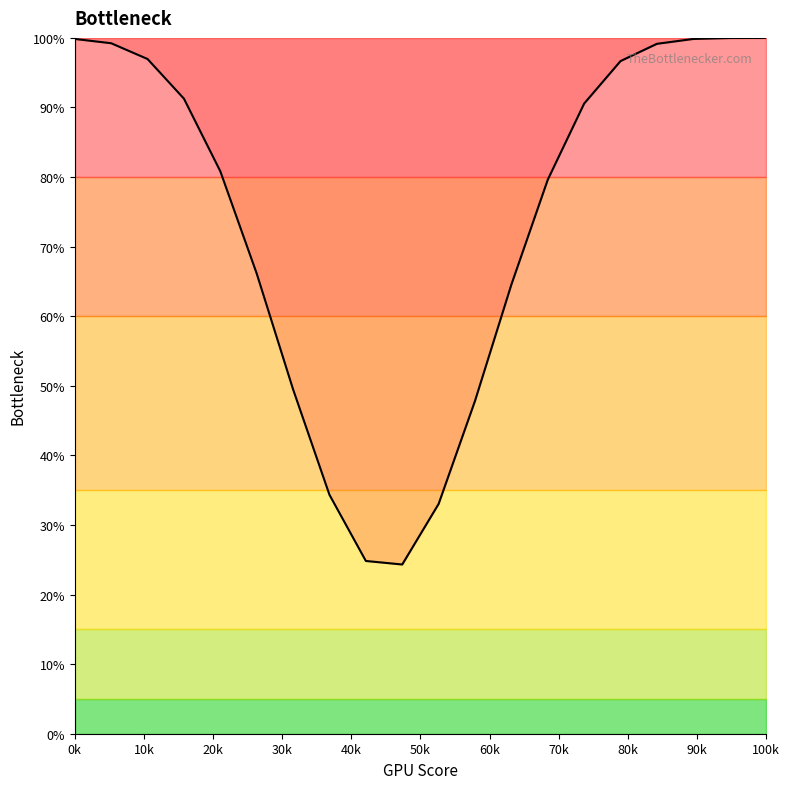

What is the average value?

73.9